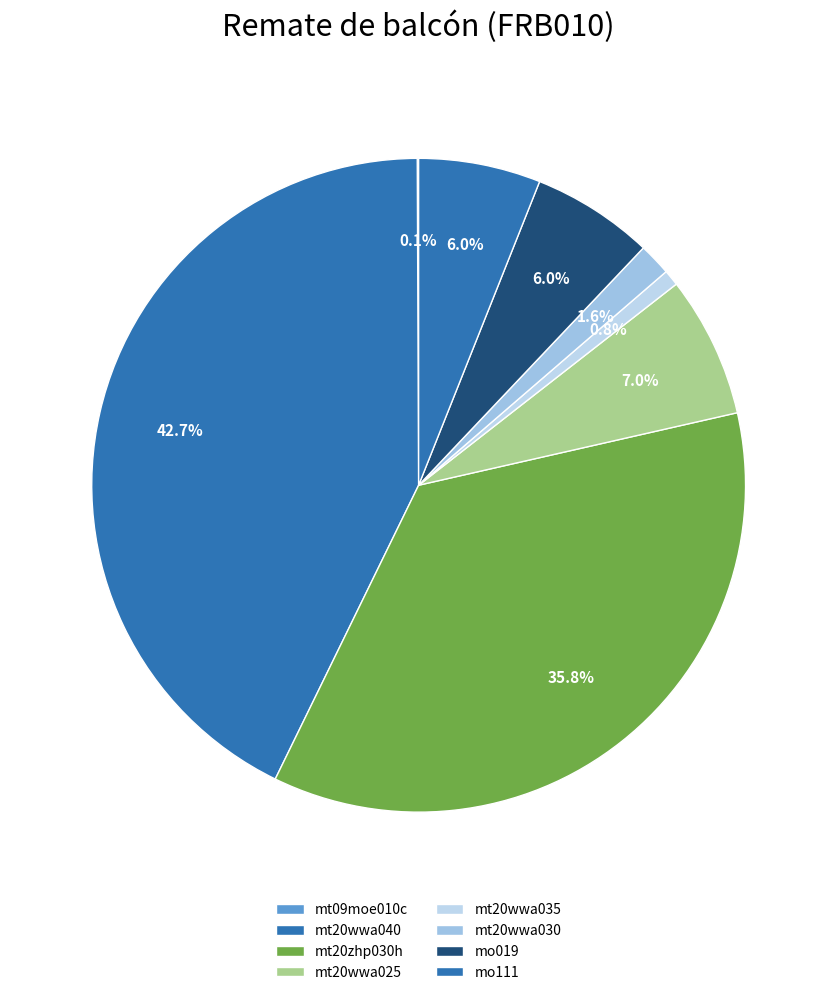

Which category has the biggest portion of the pie?

mt20wwa040